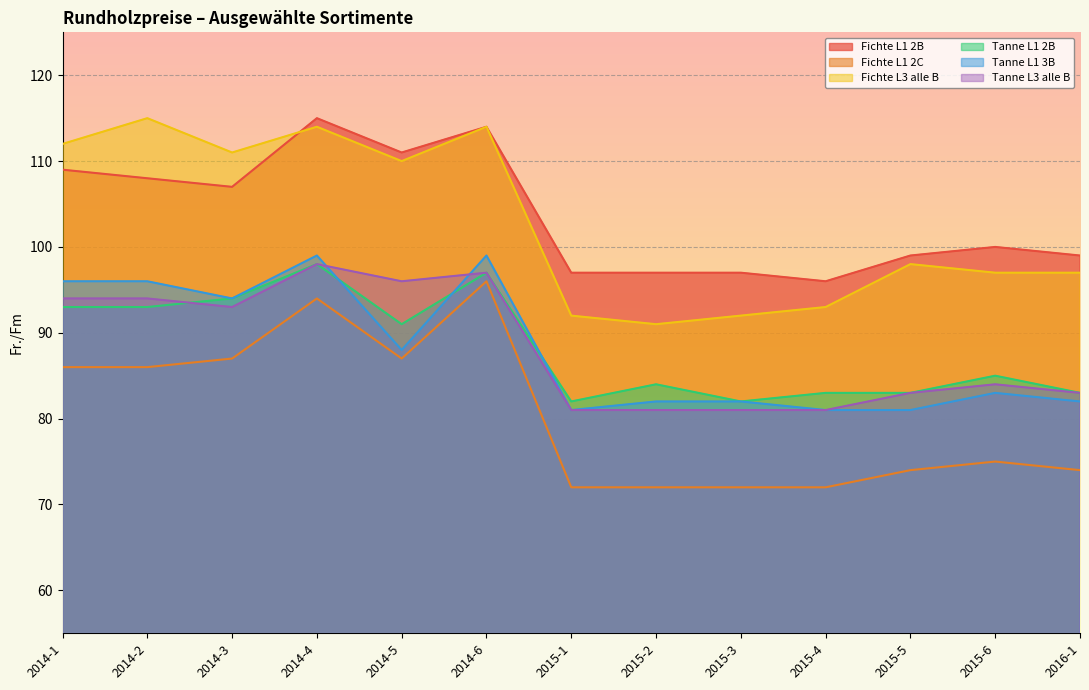

What is the spread (max minus min) of values at 2015-5?

25